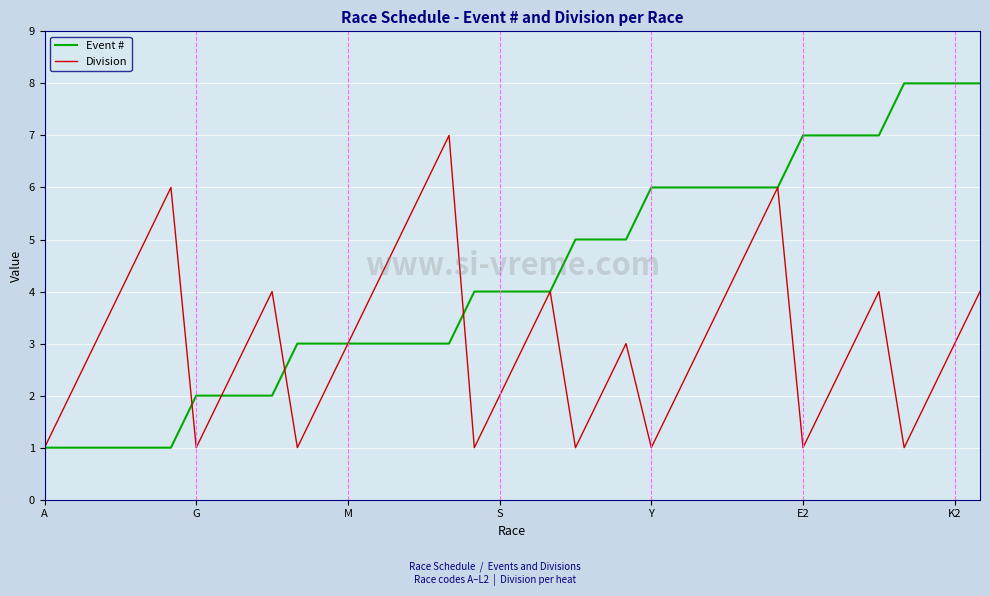

Rank the series by their average value, from lowest to highest.

Division, Event #